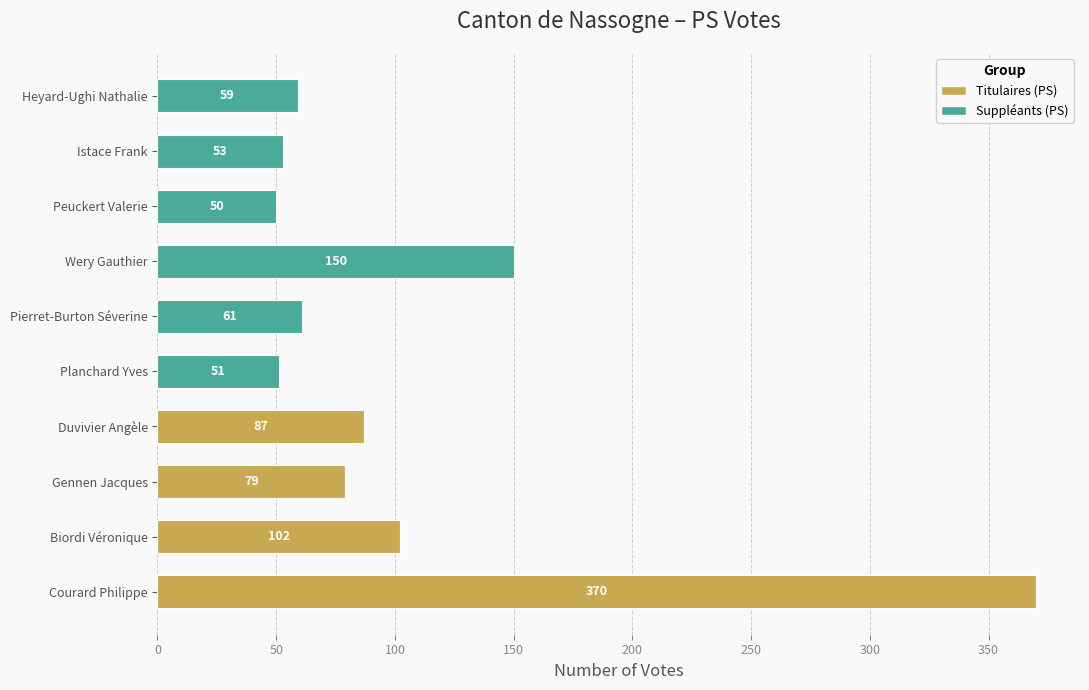

Where is Titulaires (PS) nearest to the value 185?

Biordi Véronique